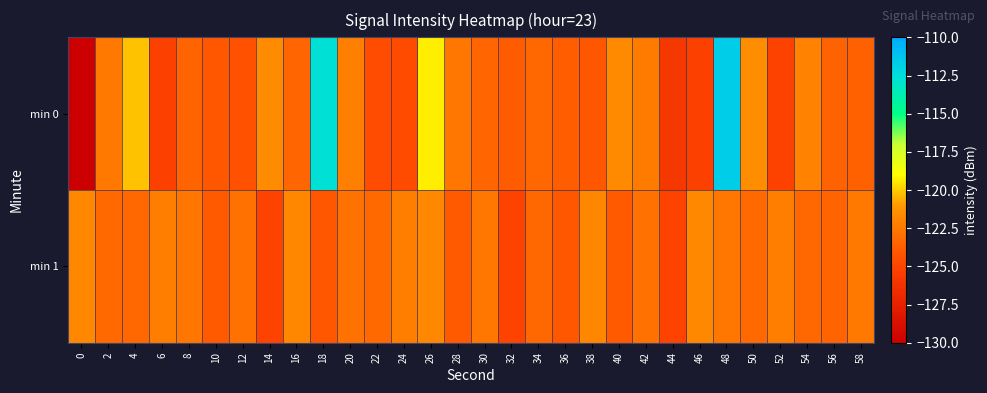

Rank the series by their maximum value, from highest to lowest.

min 0, min 1